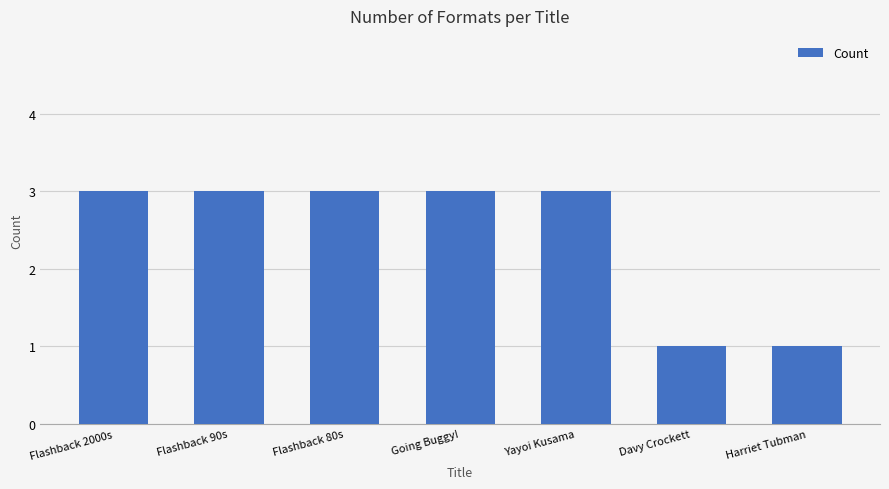

Approximately how many times larger is the value at Davy Crockett compared to Going Buggy!?

0.3